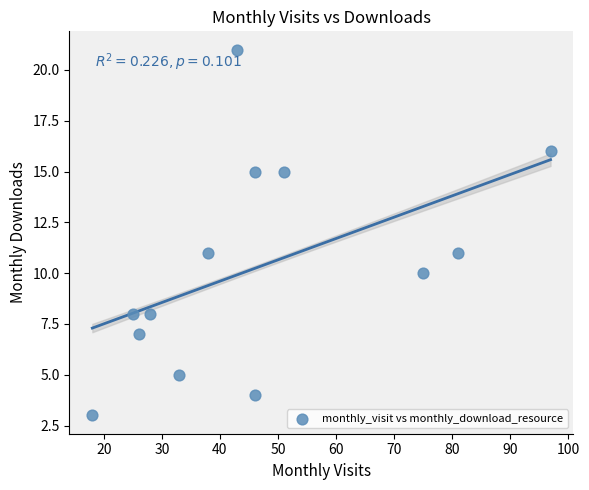

What is the range of X values (max minus min)?

79